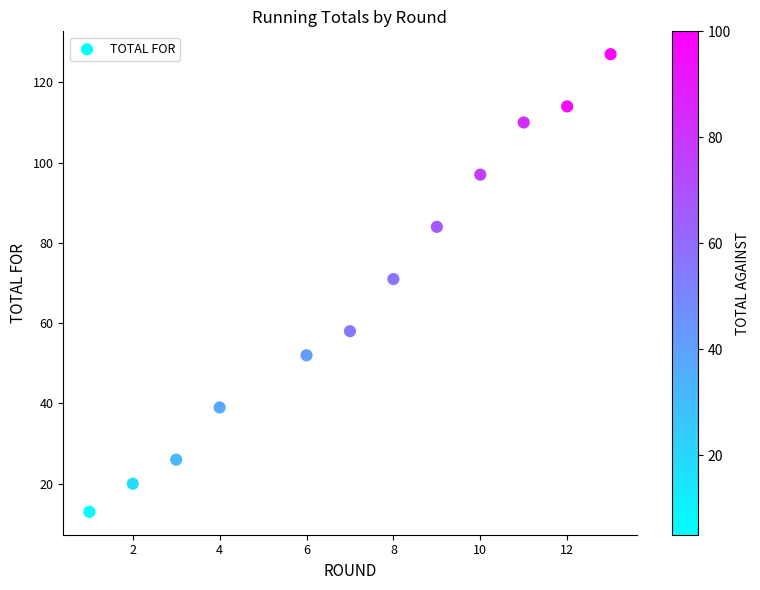

What is the average X value?

7